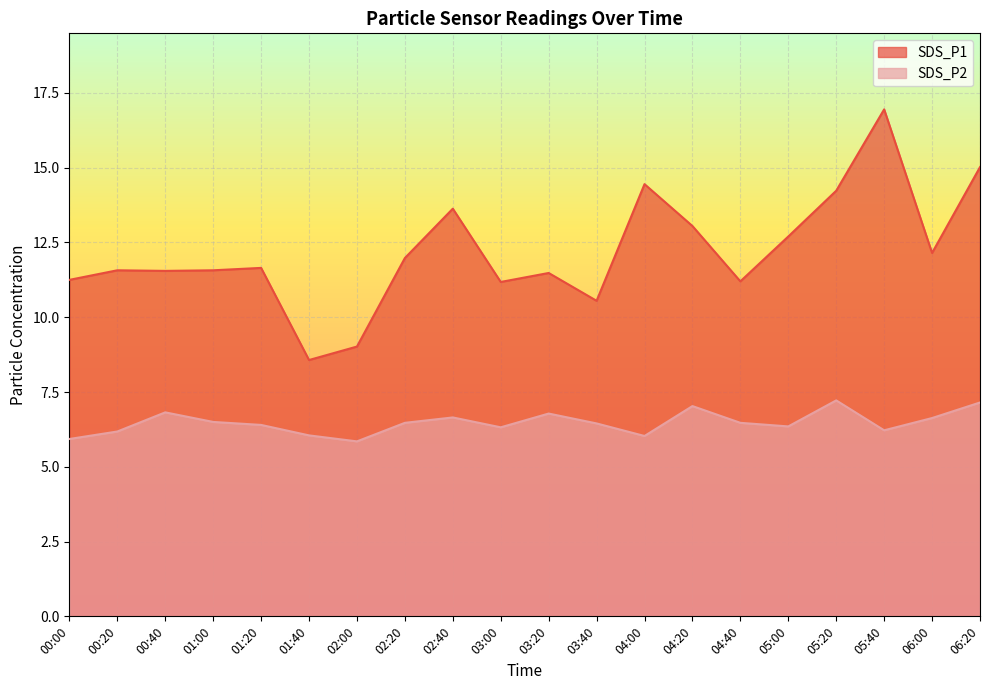

How many interior local peaks does the SDS_P1 series have?

6